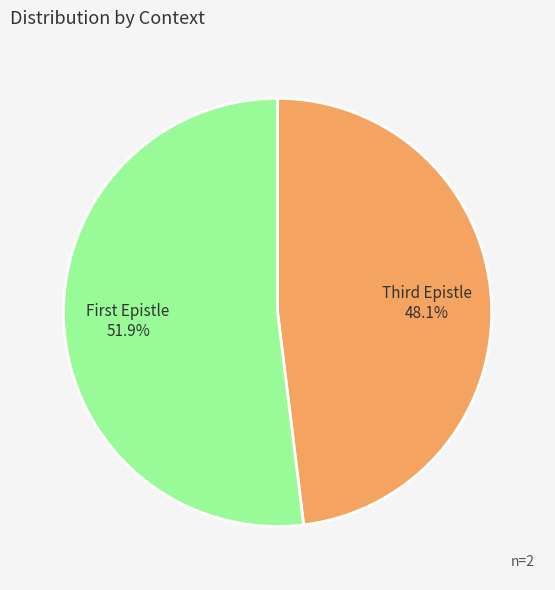

How many segments does this pie chart have?

2